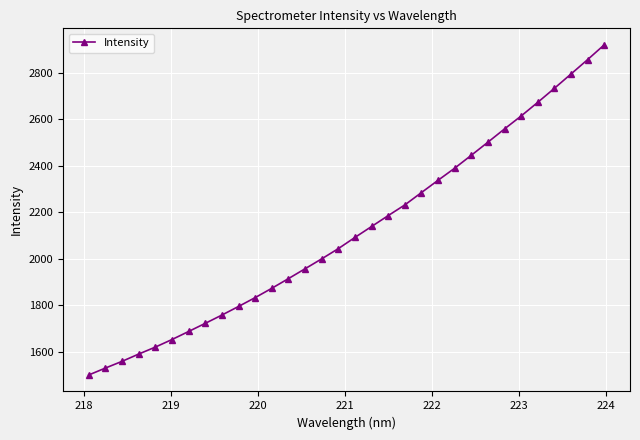

Does the chart display data point markers on the line(s)?

Yes